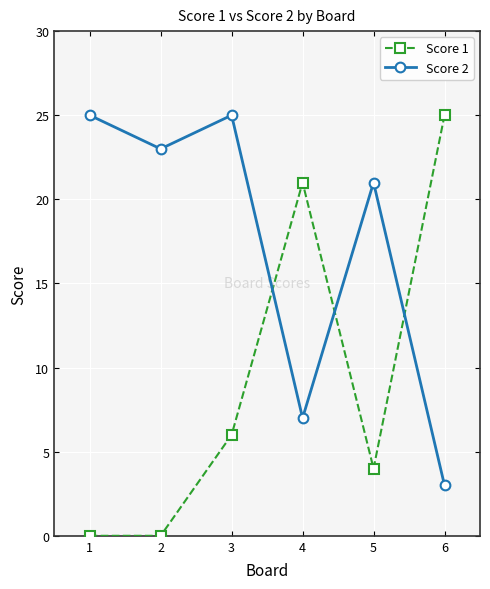

What is the average value of the Score 1 series?

9